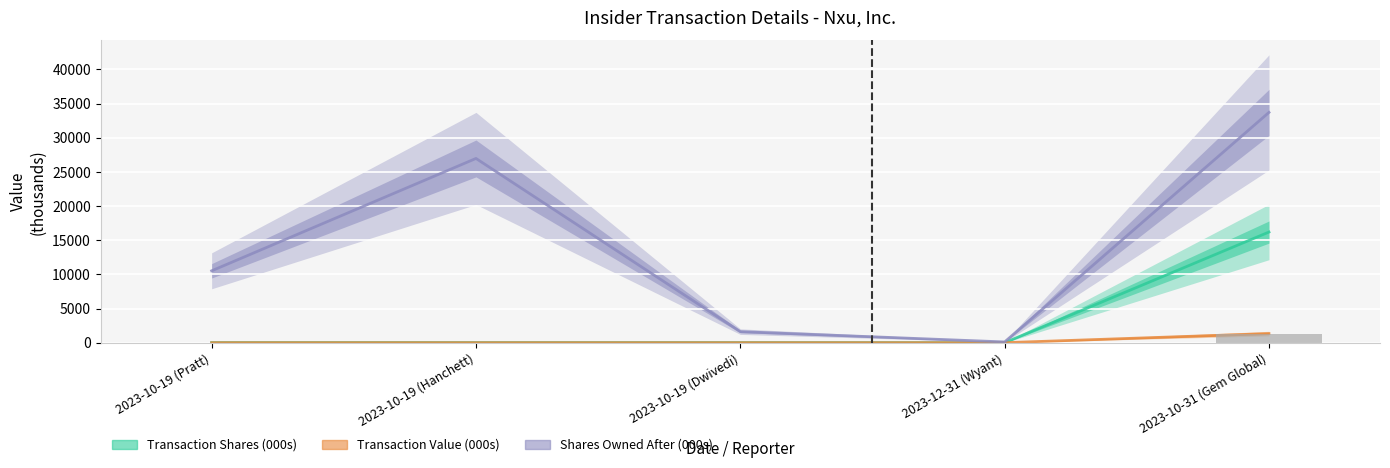

Which has a higher value, 2023-10-19 (Dwivedi) or 2023-10-31 (Gem Global)?

2023-10-31 (Gem Global)